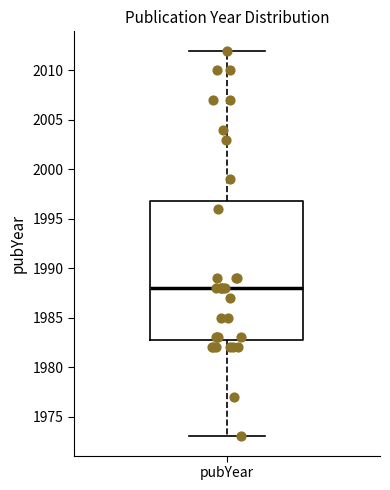

Transcribe this box plot: give where the median line is, the range the box spans, and where the two whiskers end, as read against the y-axis. The values are not printed on the chart, so give them approximately, as read against the axis.

median 1988, box 1983 to 1997, whiskers 1973 to 2012